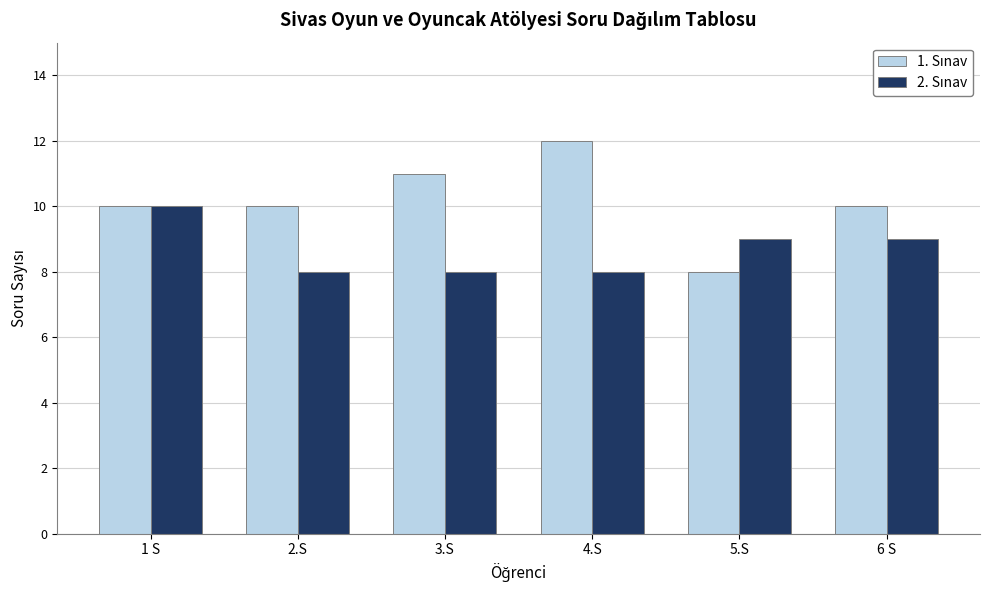

At which category does the chart reach its peak across all series?

4.S